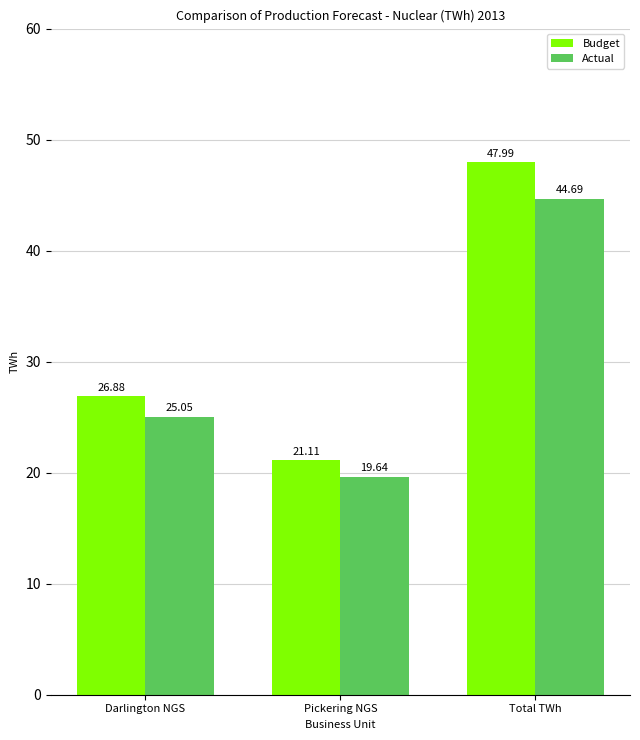

What is the maximum value shown in the chart?

48.0